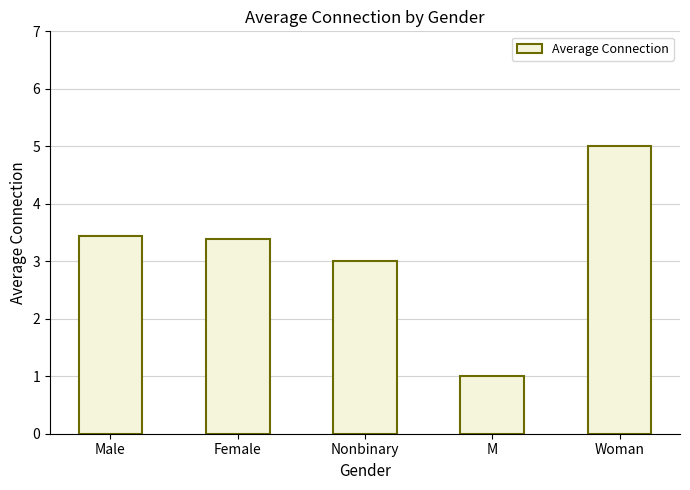

Count the number of categories in the chart.

5